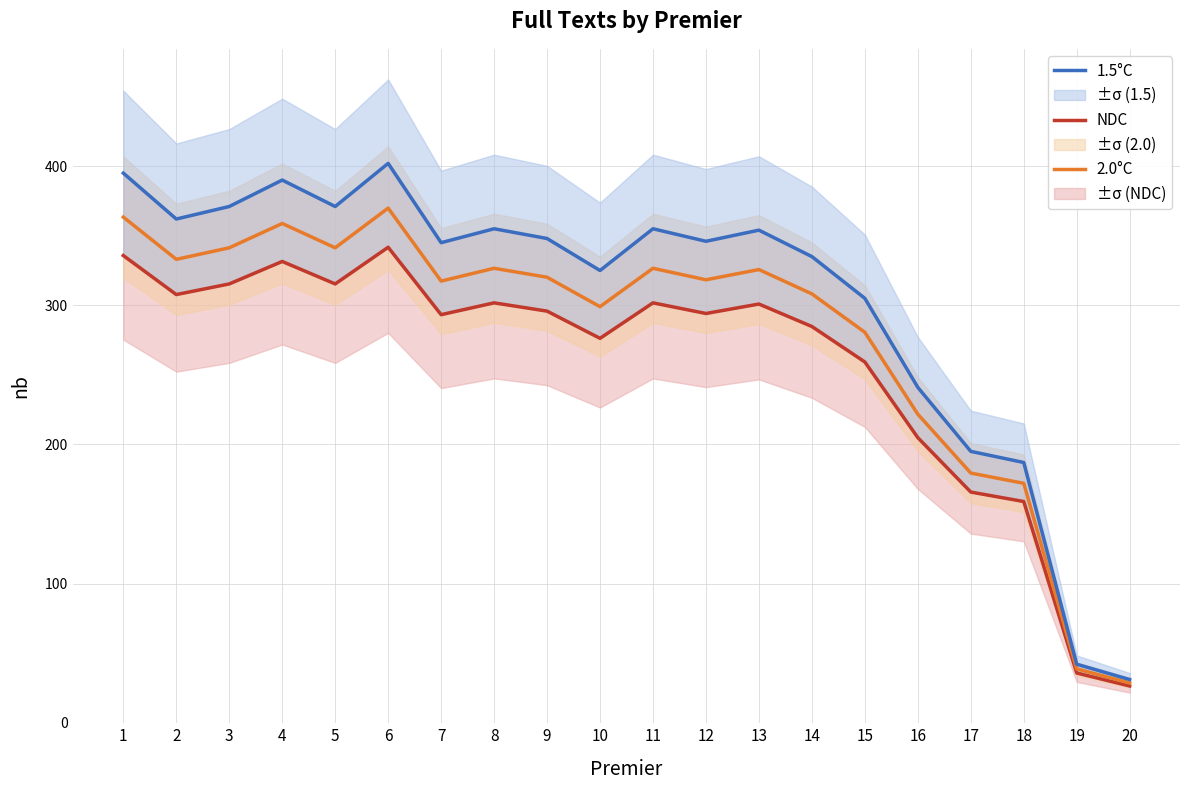

True or false: 2.0°C has a value of 38.6 at 19.

True